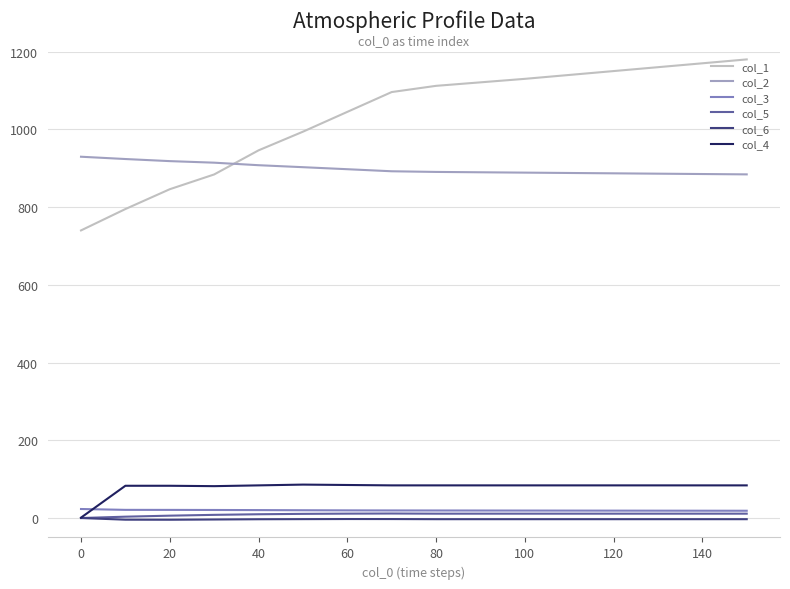

Which series has the largest total across all categories?

col_1